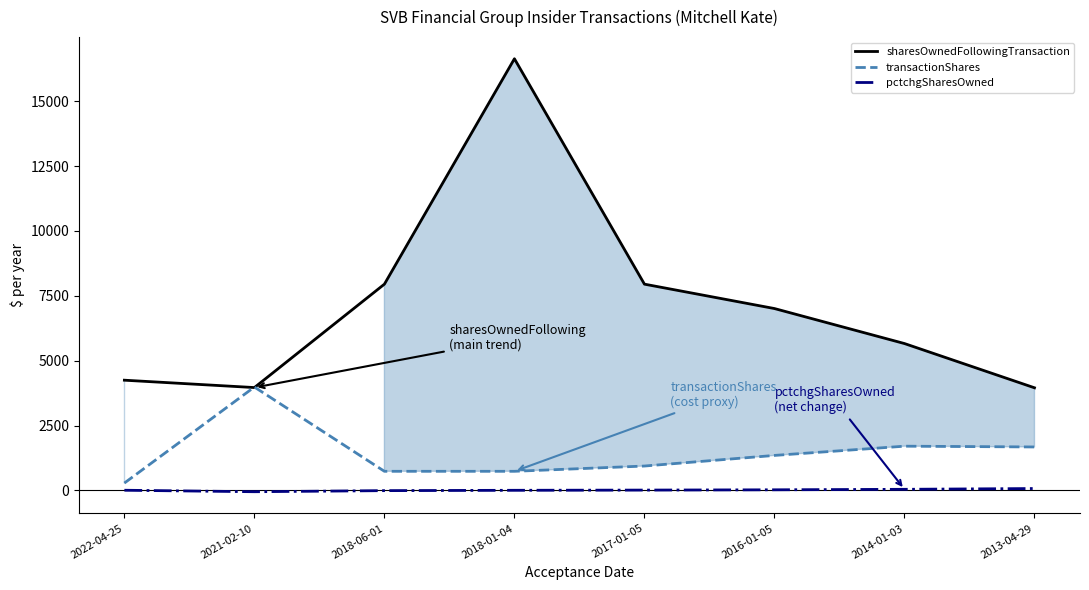

In pctchgSharesOwned, how many points are lower than both neighbors (excluding endpoints)?

1